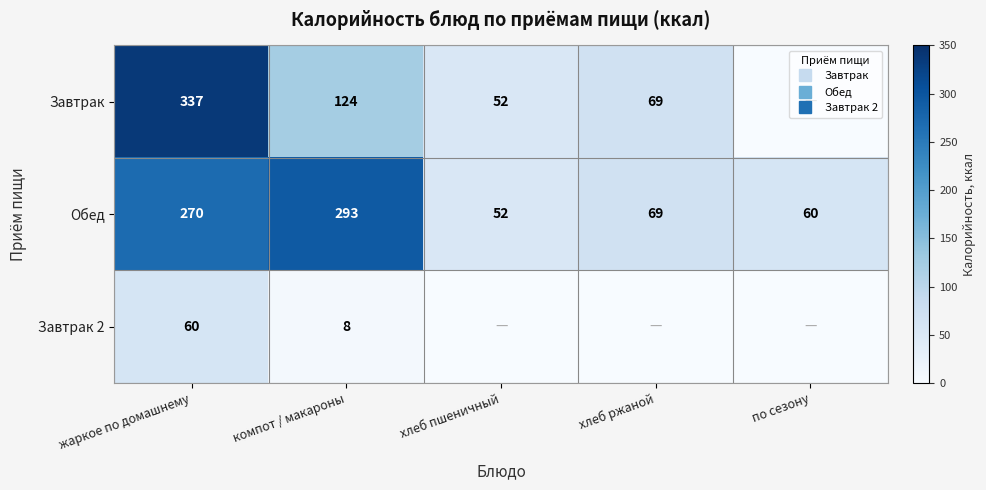

How many data points in Завтрак 2 are above 0?

2